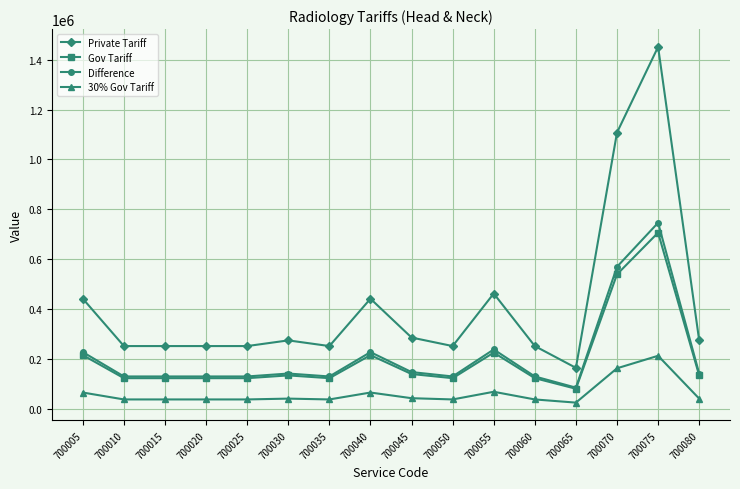

True or false: Difference and 30% Gov Tariff intersect in this chart.

False